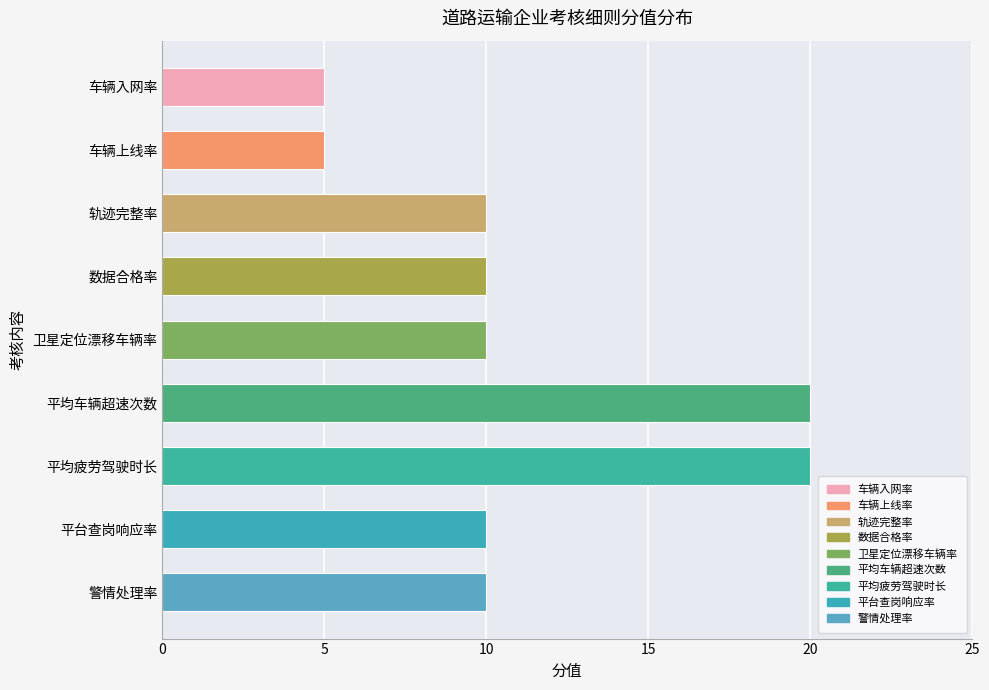

What is the approximate value at 轨迹完整率?

10